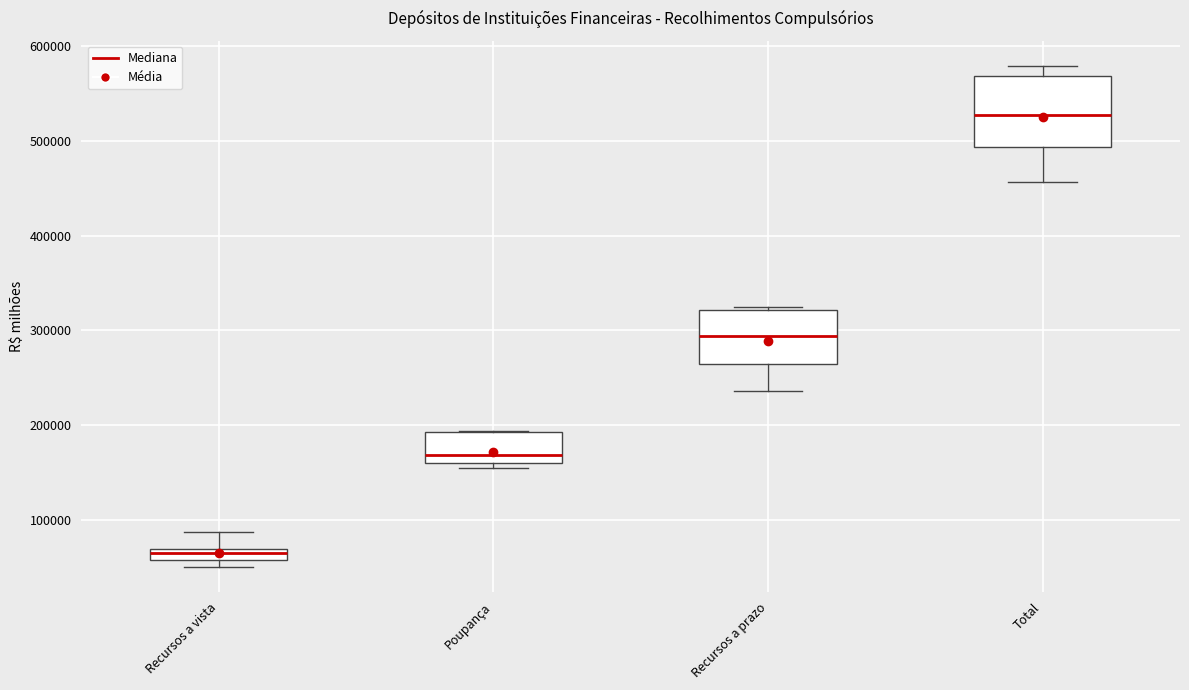

Where does the lower whisker of the box for Total end on the y-axis? The values are not printed on the chart, so give them approximately, as read against the axis.

460000